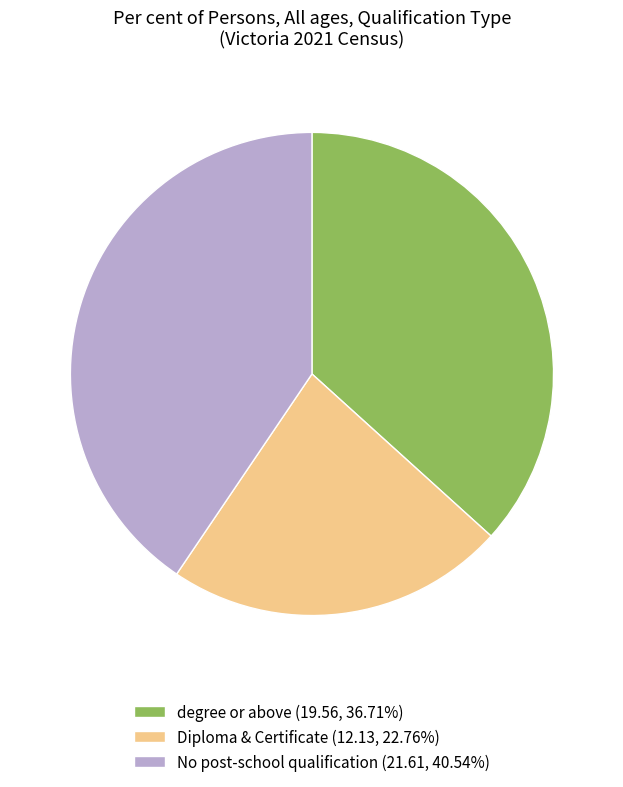

Does No post-school qualification (21.61, 40.54%) account for over 50% of the chart?

No